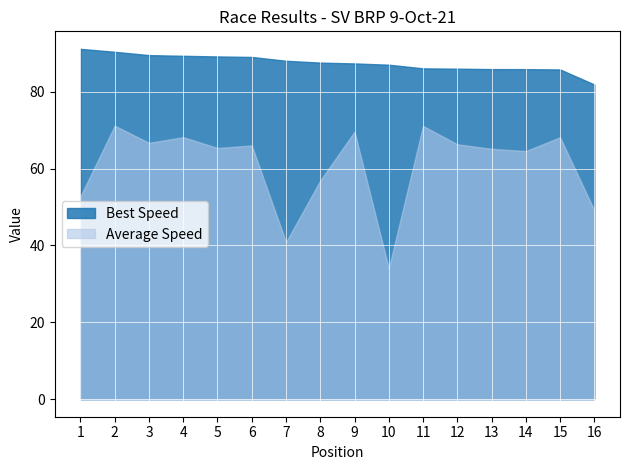

What is the difference between the Best Speed values at 12 and 4?

3.4